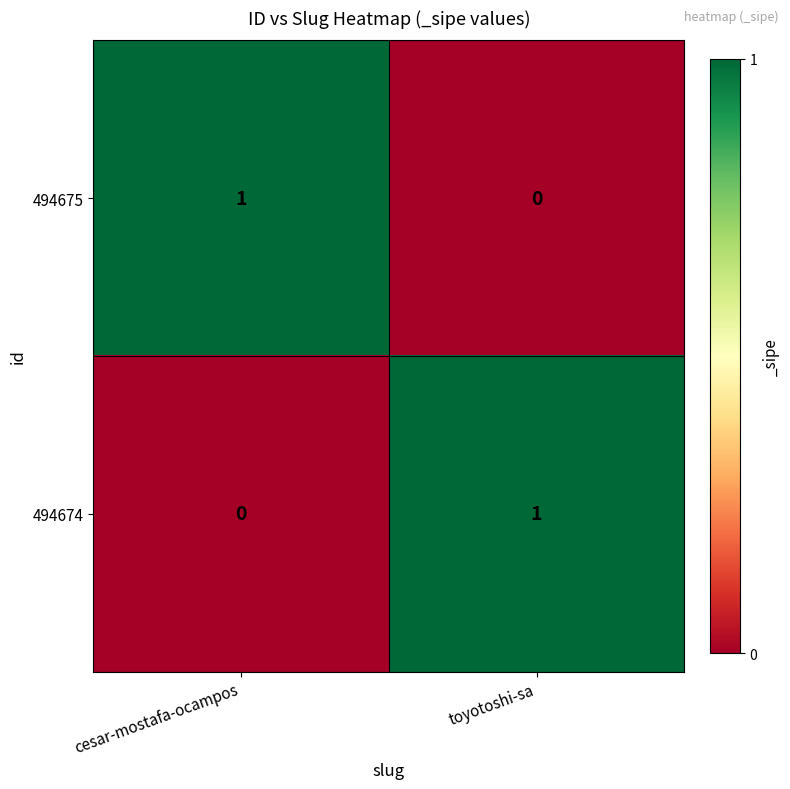

At which label does 494675 reach its peak?

cesar-mostafa-ocampos